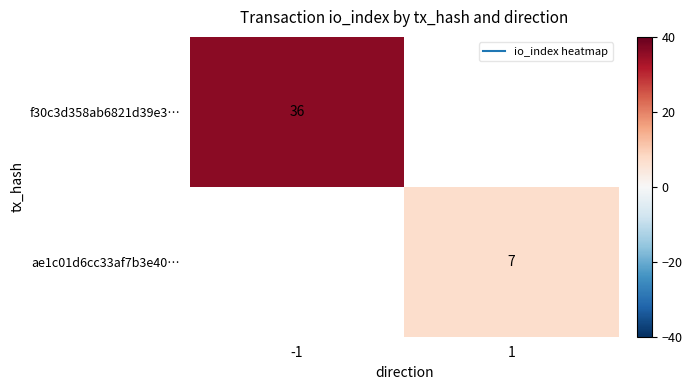

At how many categories does at least one series exceed 29?

1